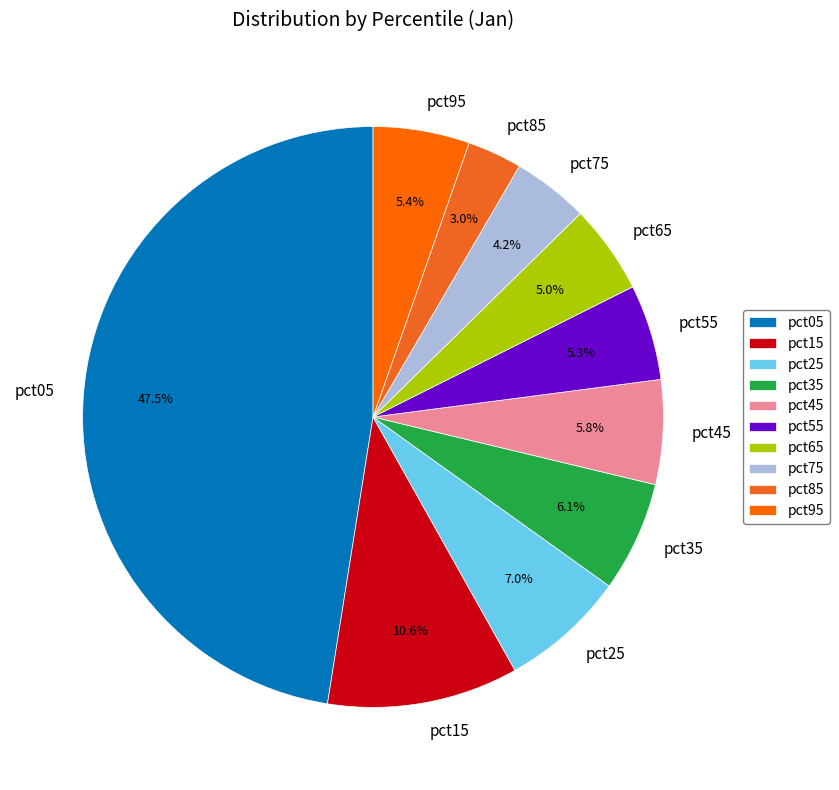

The pct85 slice represents 3% of the pie. True or false?

True